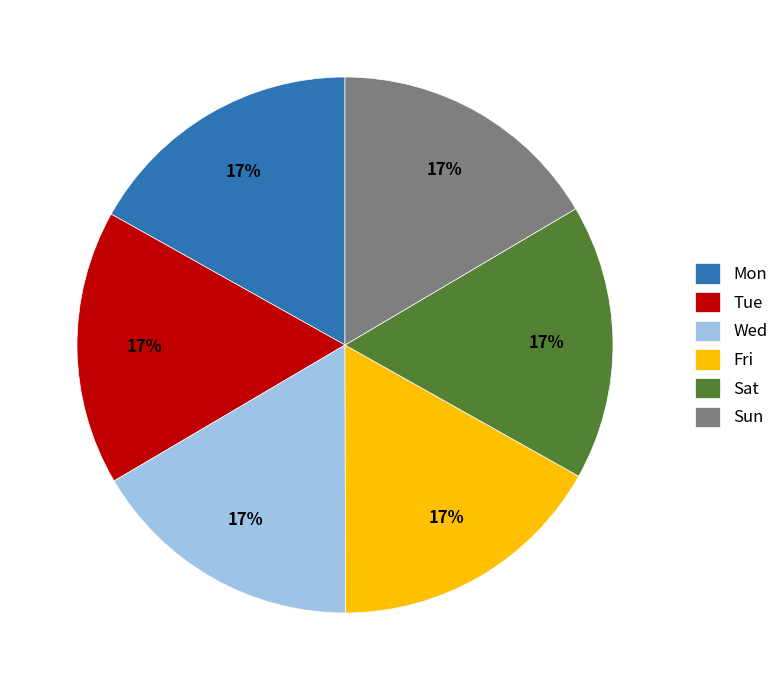

What is the ratio of the value at Mon to the value at Tue?

1.0